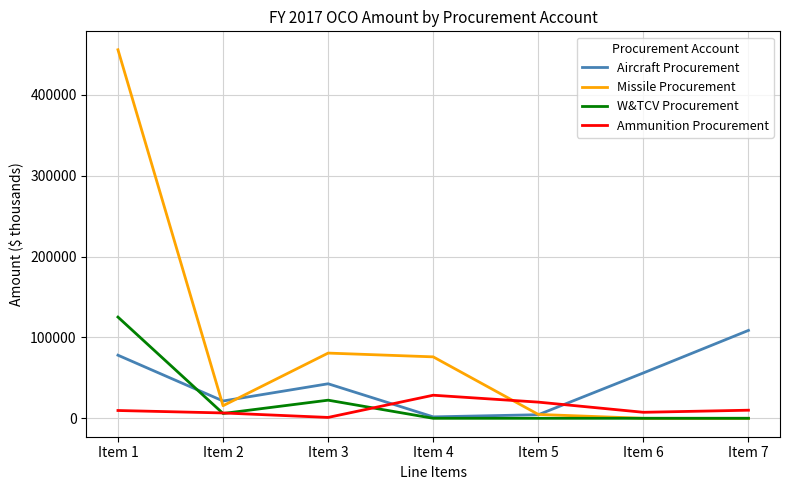

The W&TCV Procurement series shows 5950 at Item 2. True or false?

True